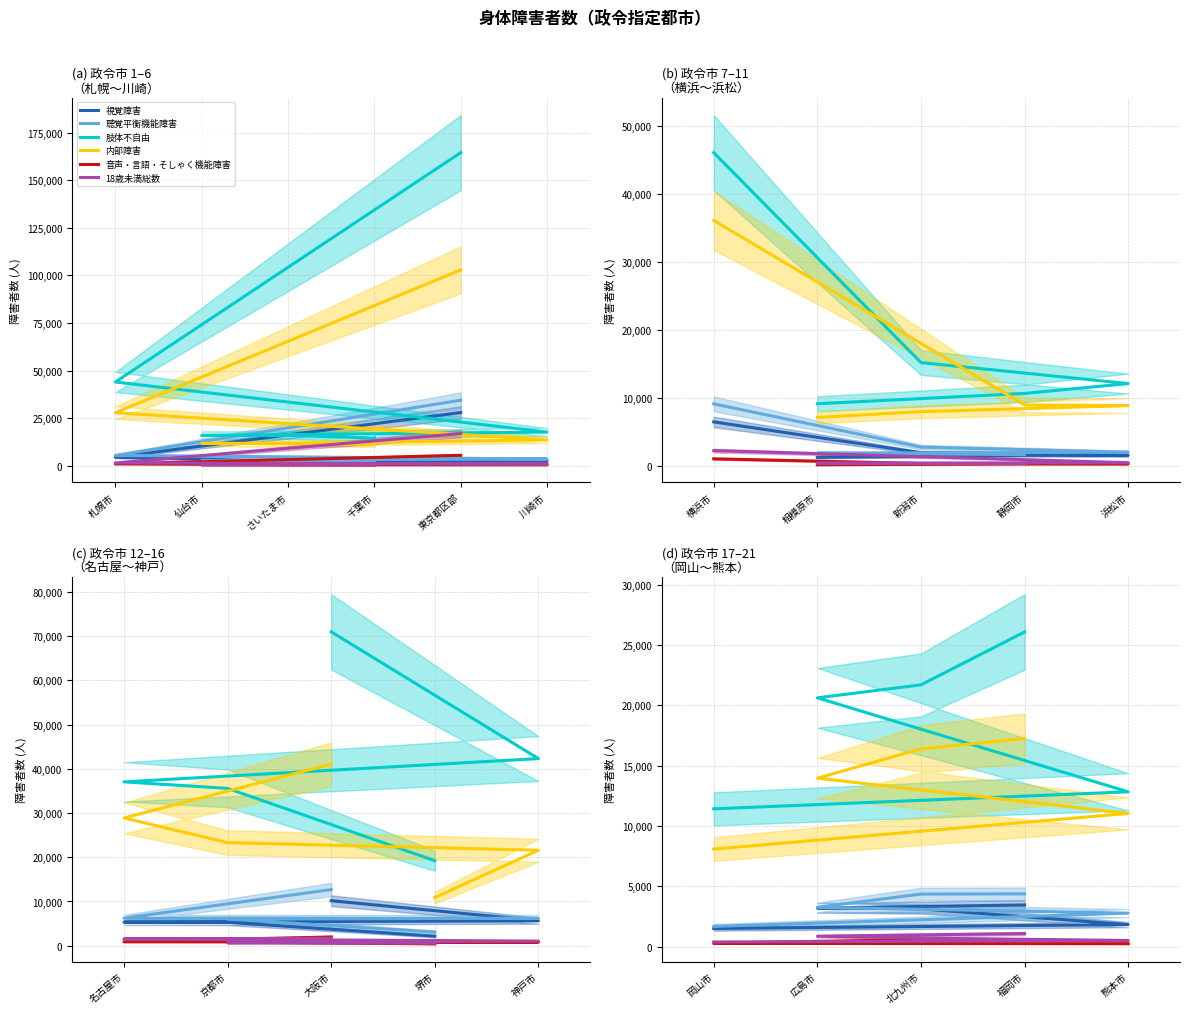

What value does the 音声・言語・そしゃく機能障害 series have at 岡山市, to the nearest 10?

280